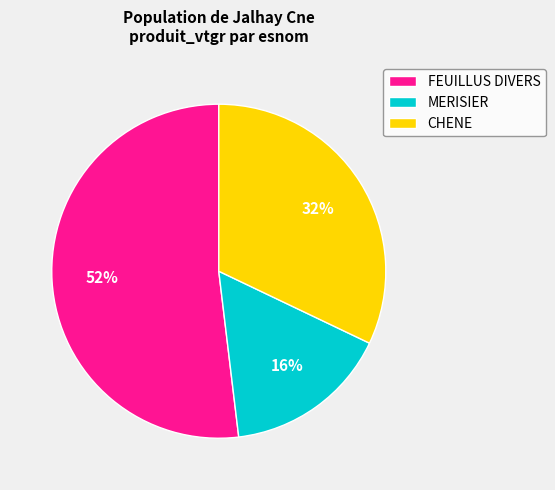

How many segments does this pie chart have?

3